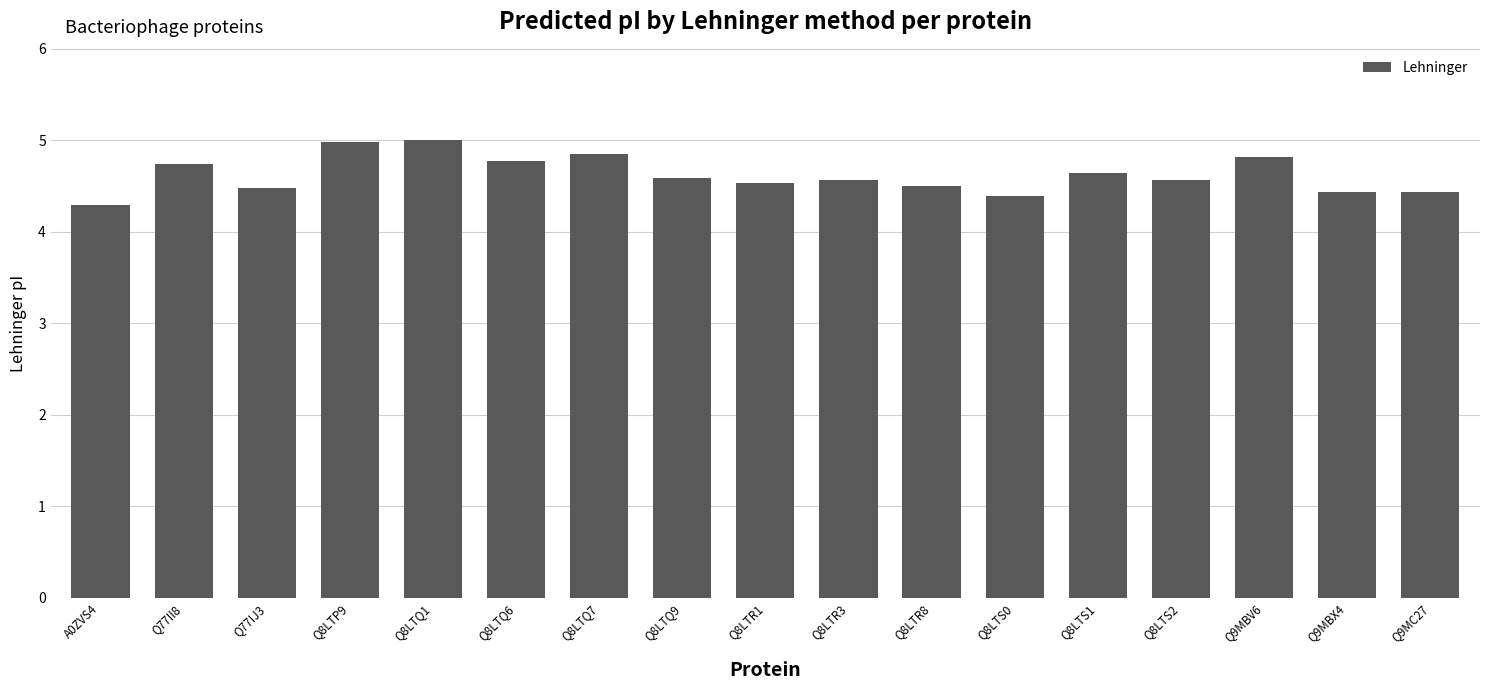

Approximately how many times larger is the value at Q77II8 compared to Q8LTQ7?

1.0